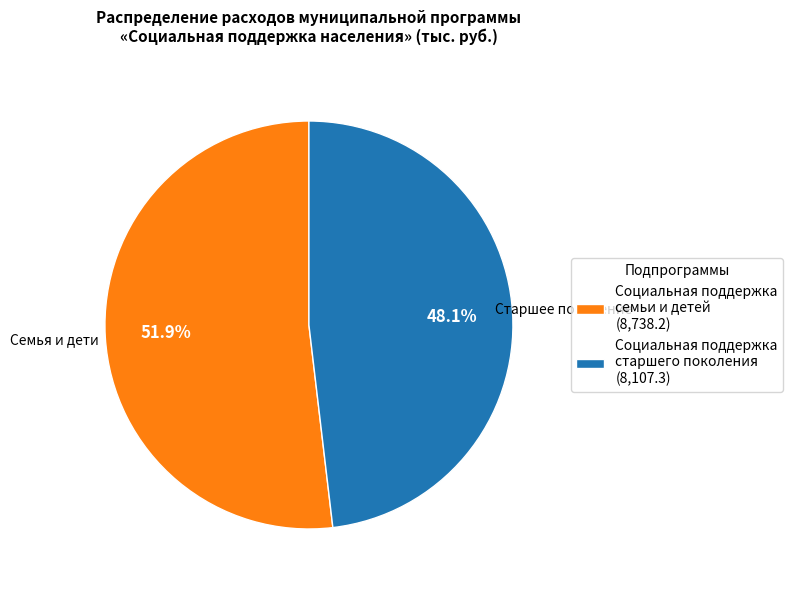

Combined, what portion of the pie is Социальная поддержка старшего поколения and Социальная поддержка семьи и детей?

100.0%